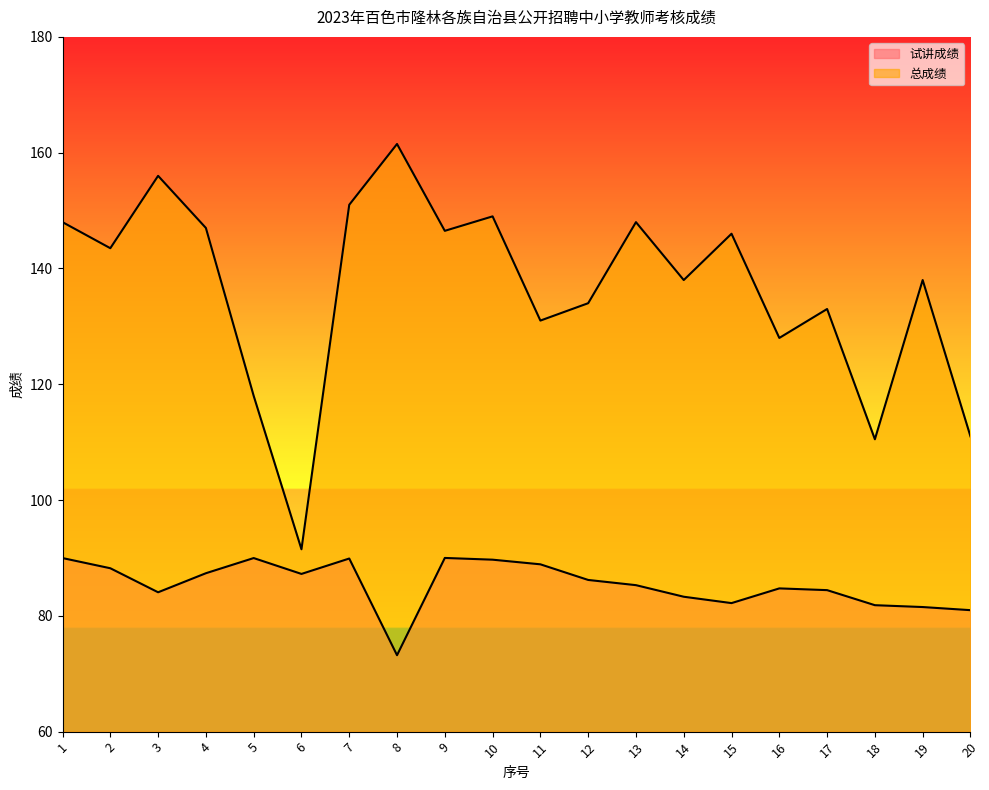

Which category has the highest value in the 试讲成绩 series?

9